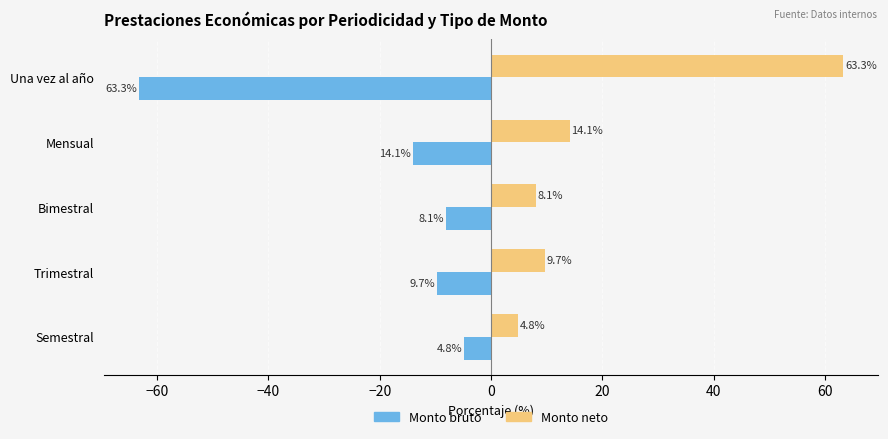

How many values in the Monto bruto series exceed -9?

2